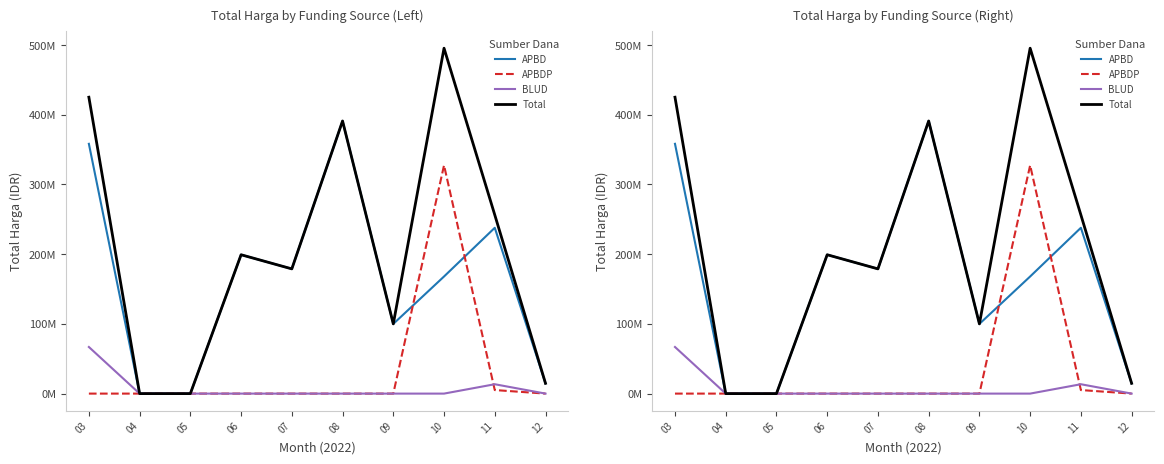

What are all the series names shown in the legend?

APBD, APBDP, BLUD, Total